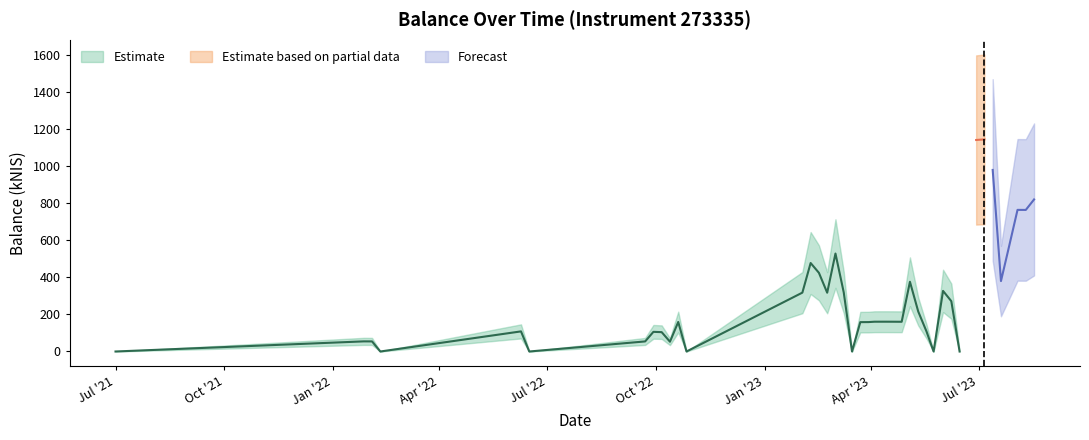

Is it true that the value at 2023-08-17 is 821.2?

True